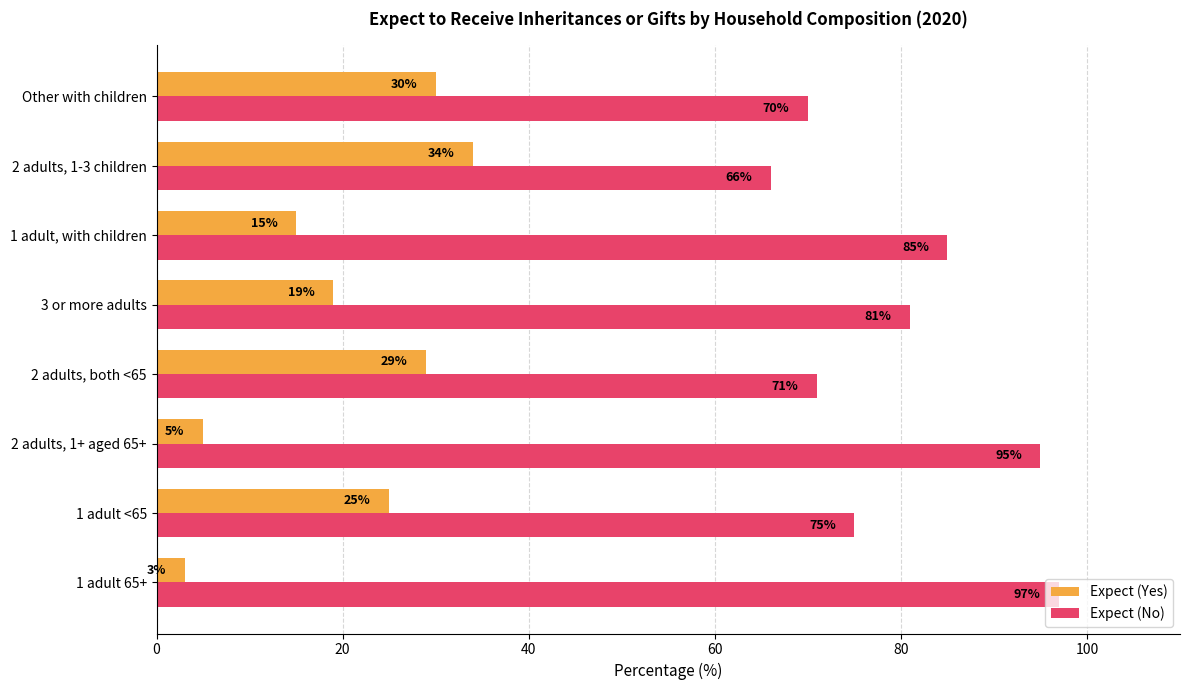

What is the difference between the highest and lowest values at 2 adults, 1-3 children?

32